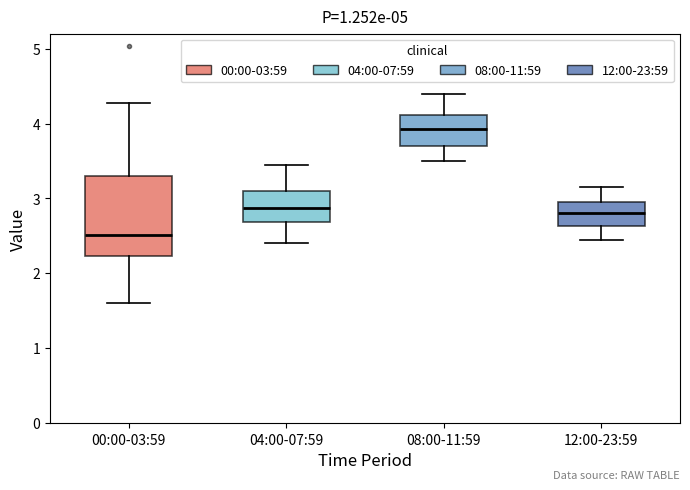

Reading left to right, transcribe this box plot: for each box, give where its median line is, the range the box spans, and where its two whiskers end, as read against the y-axis. The values are not printed on the chart, so give them approximately, as read against the axis.

00:00-03:59: median 2.5, box 2.2 to 3.3, whiskers 1.6 to 4.3
04:00-07:59: median 2.9, box 2.7 to 3.1, whiskers 2.4 to 3.5
08:00-11:59: median 3.9, box 3.7 to 4.1, whiskers 3.5 to 4.4
12:00-23:59: median 2.8, box 2.6 to 3.0, whiskers 2.5 to 3.2